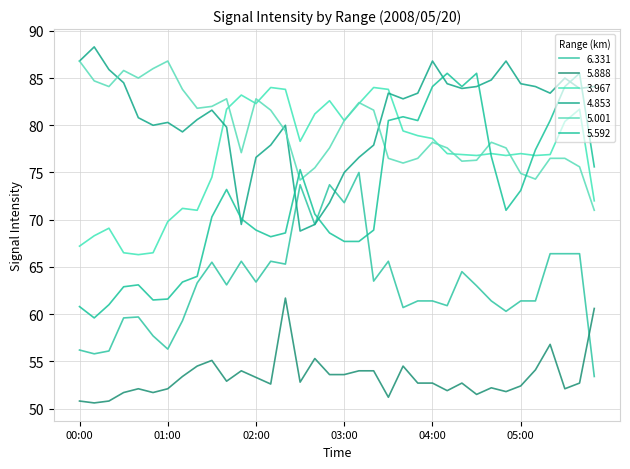

Does the chart display data point markers on the line(s)?

No